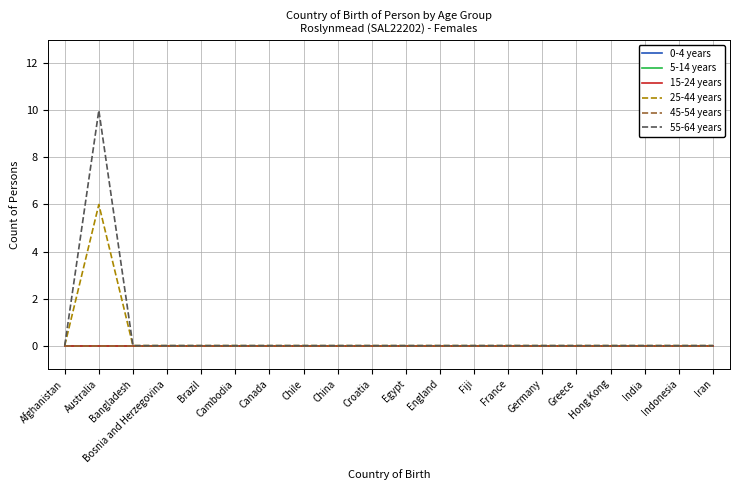

True or false: 45-54 years and 55-64 years cross at least once.

False